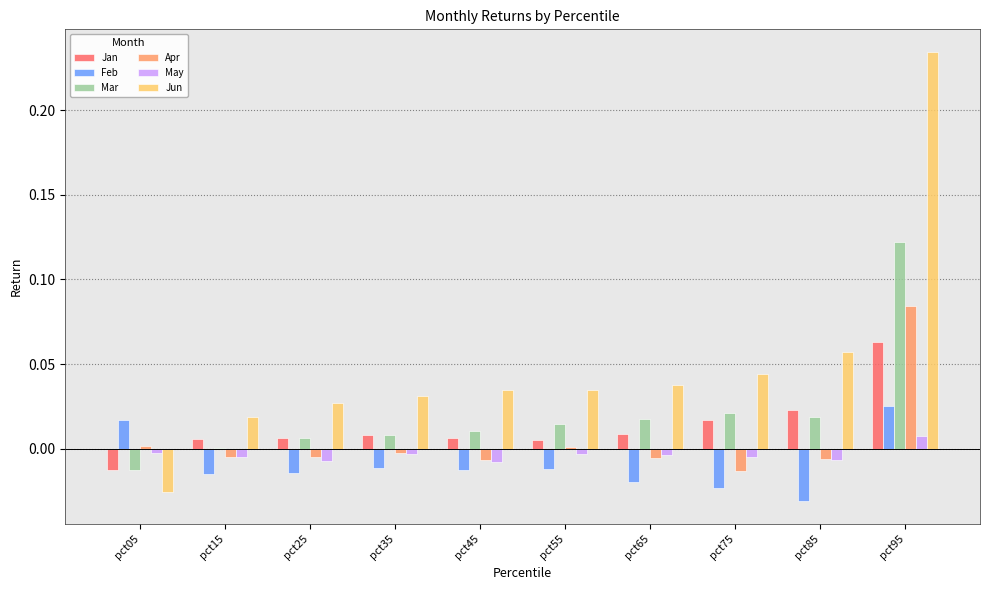

The value of Feb at pct25 is -0.0. True or false?

True